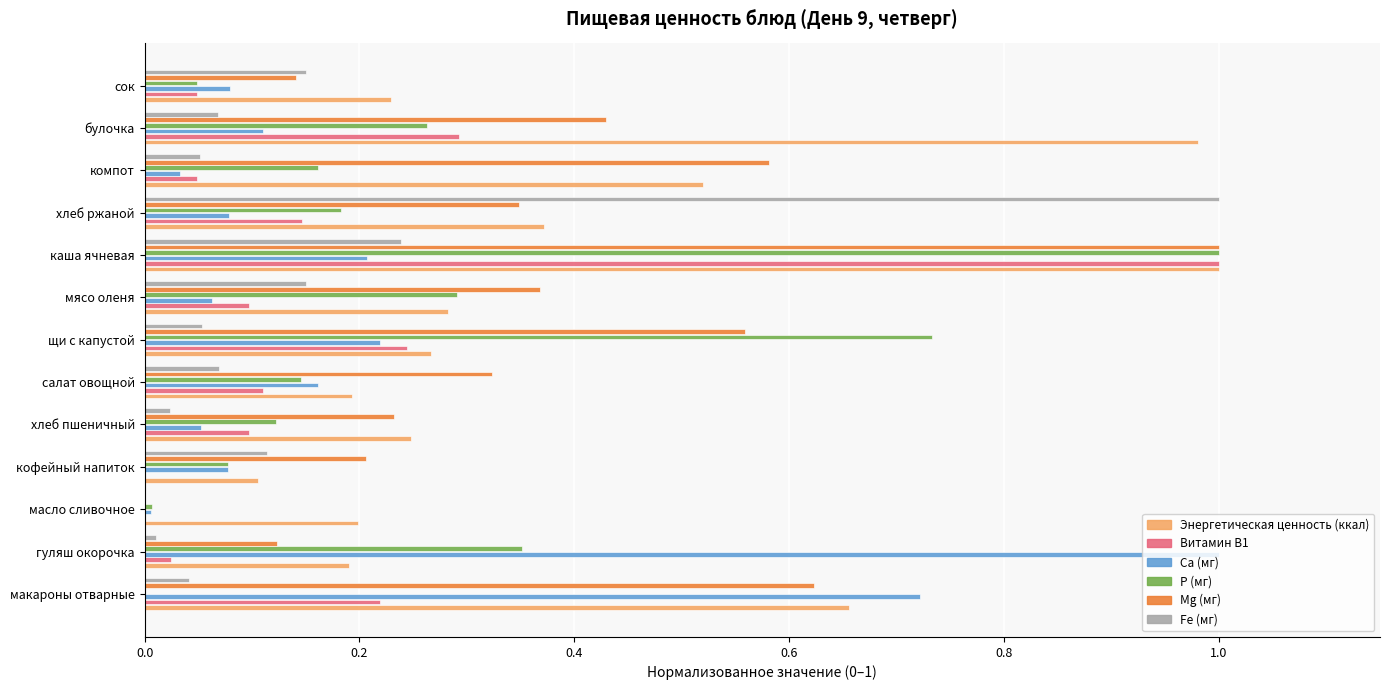

What is the sum of all Mg (мг) values?

4.9